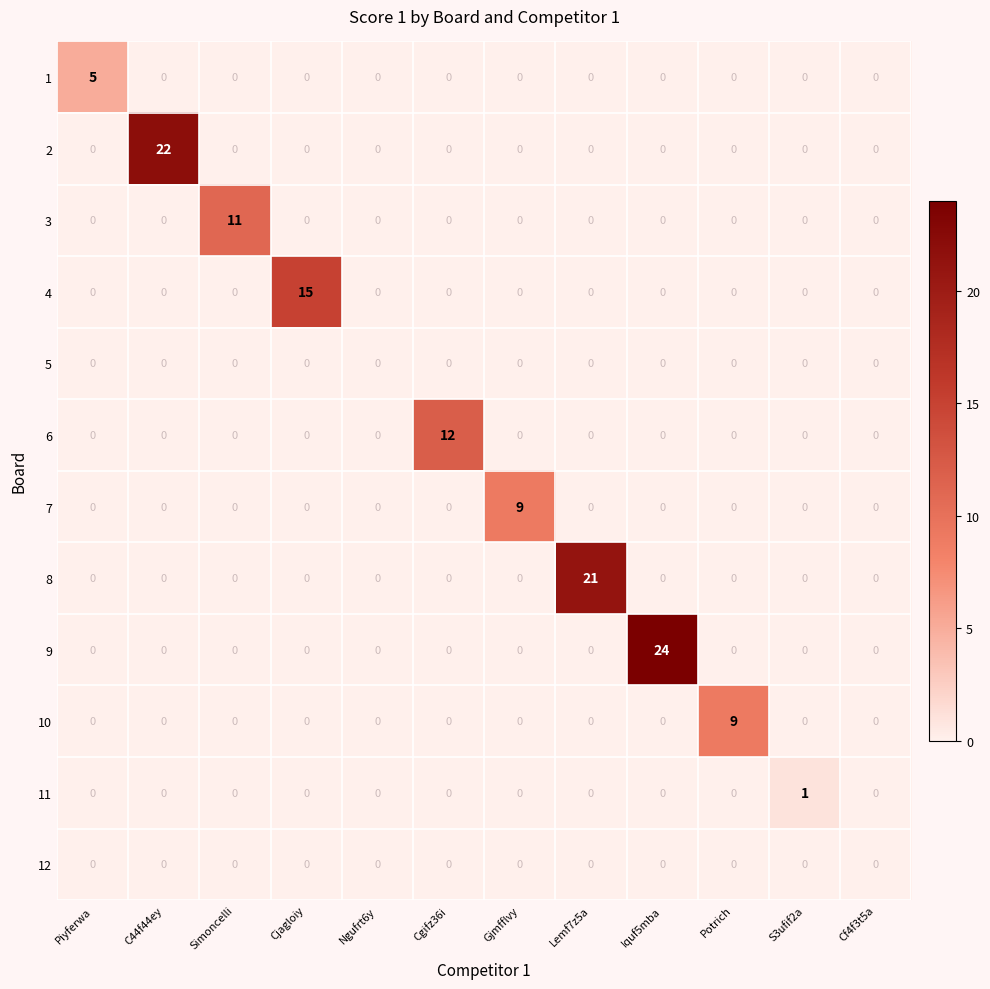

Which series changed the most between Piyferwa and S3ufif2a?

1